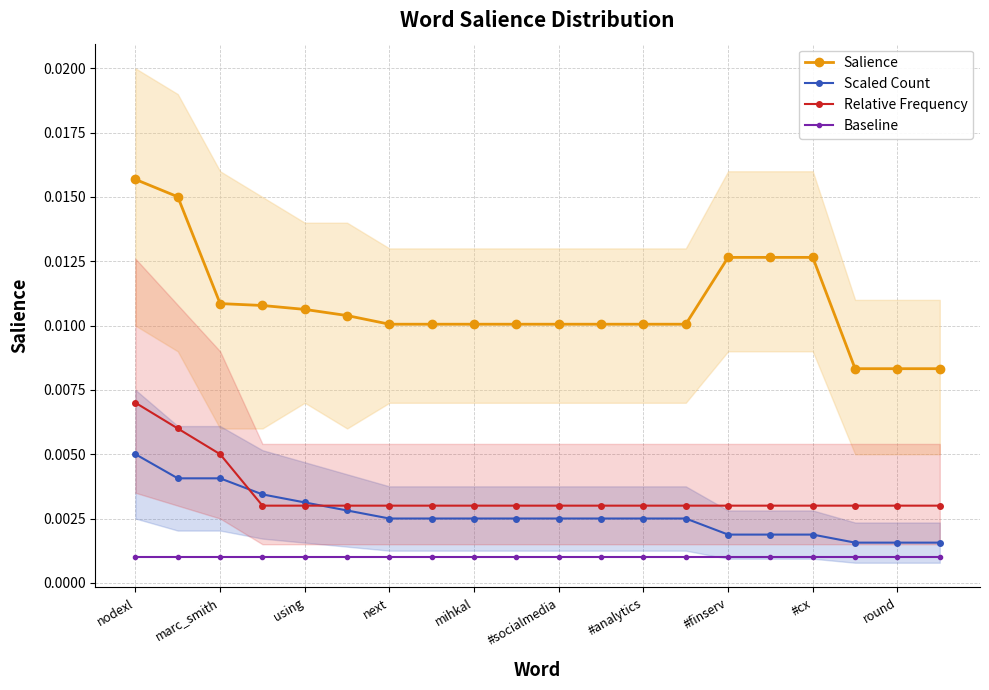

True or false: Relative Frequency and Baseline intersect in this chart.

False